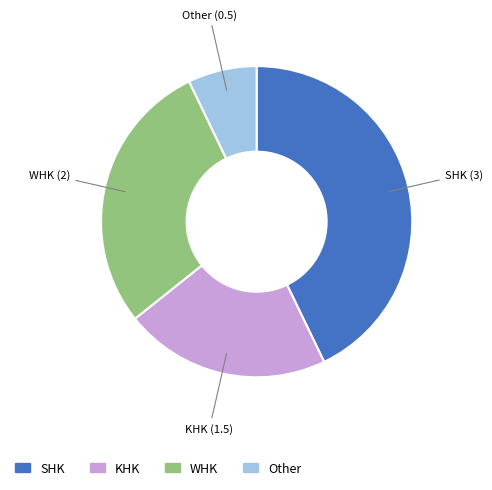

The WHK slice represents 16% of the pie. True or false?

False